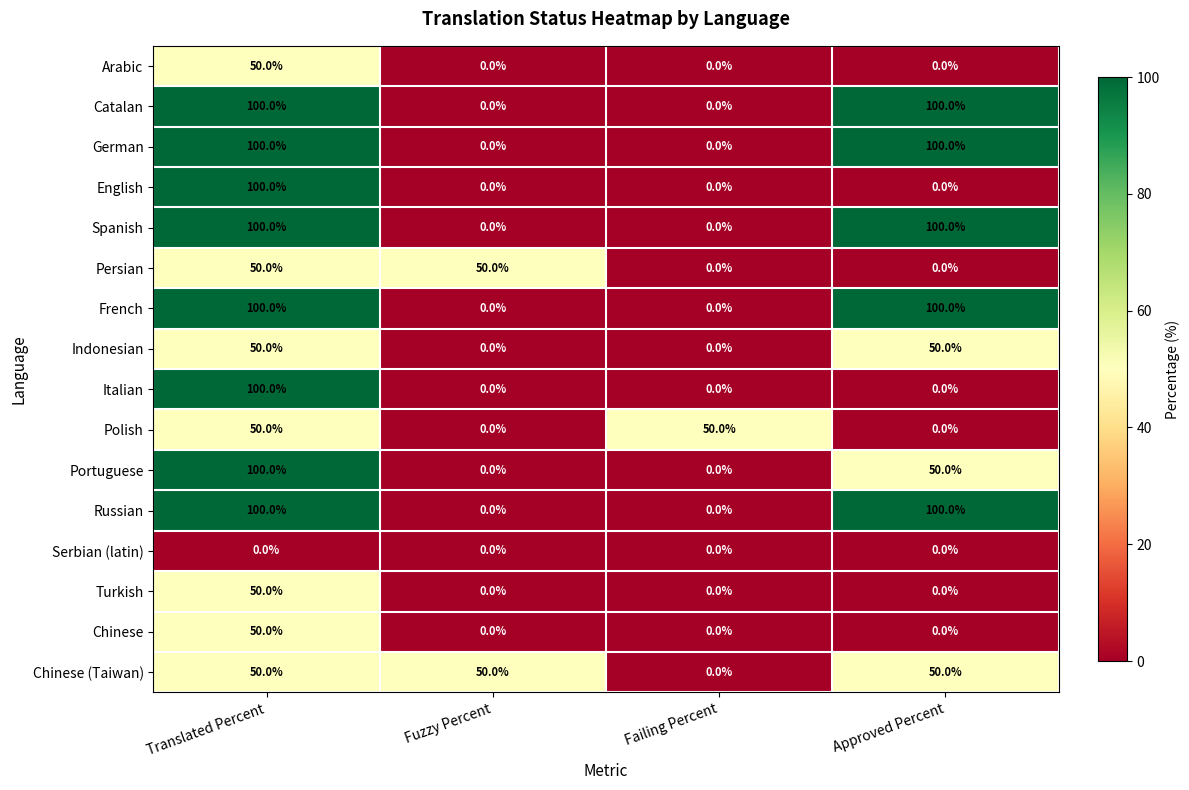

What is the sum of all French values?

200